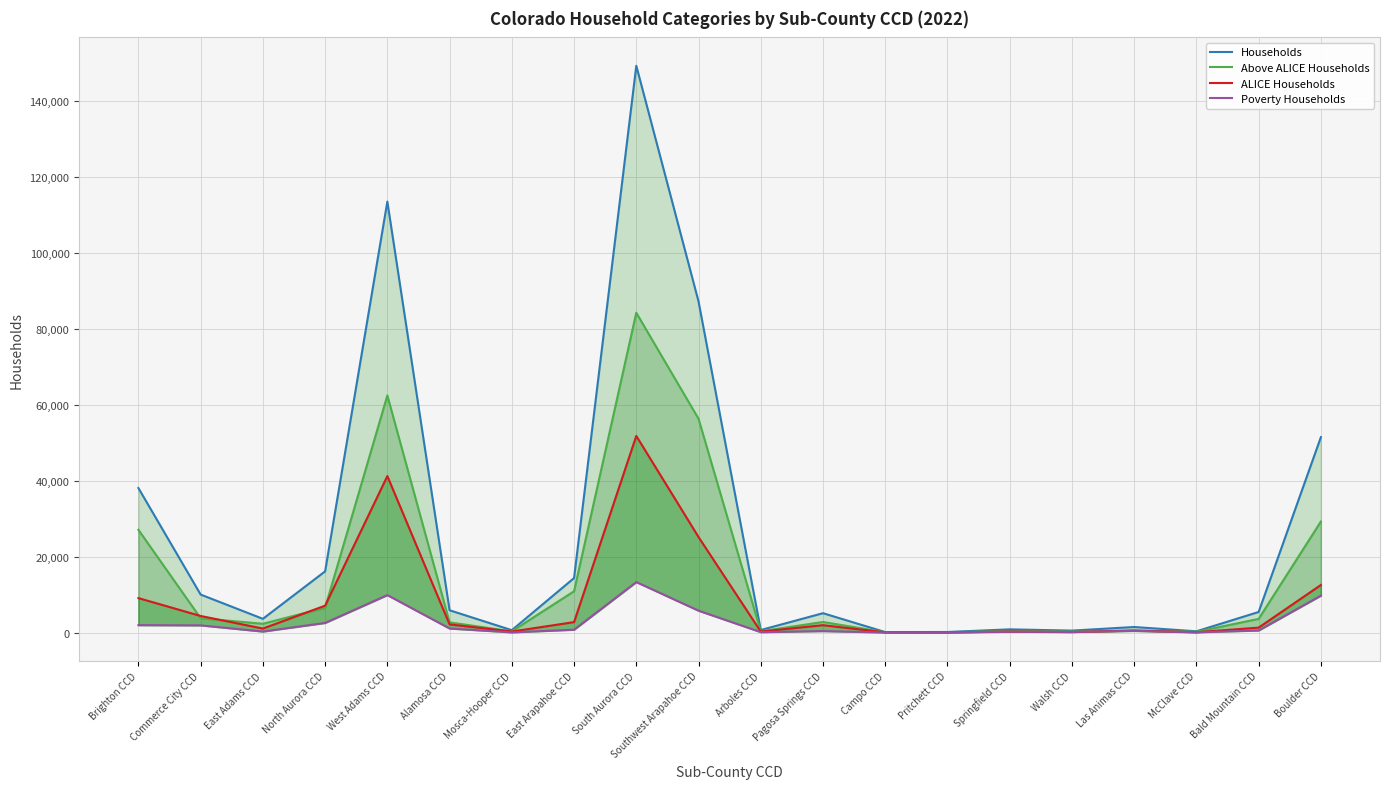

List the series in order of their overall mean, lowest first.

Poverty Households, ALICE Households, Above ALICE Households, Households